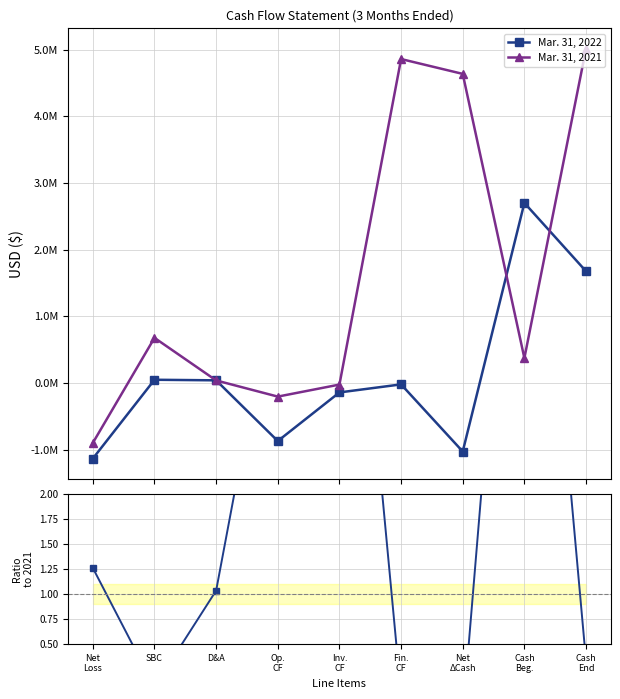

Does the chart display data point markers on the line(s)?

Yes